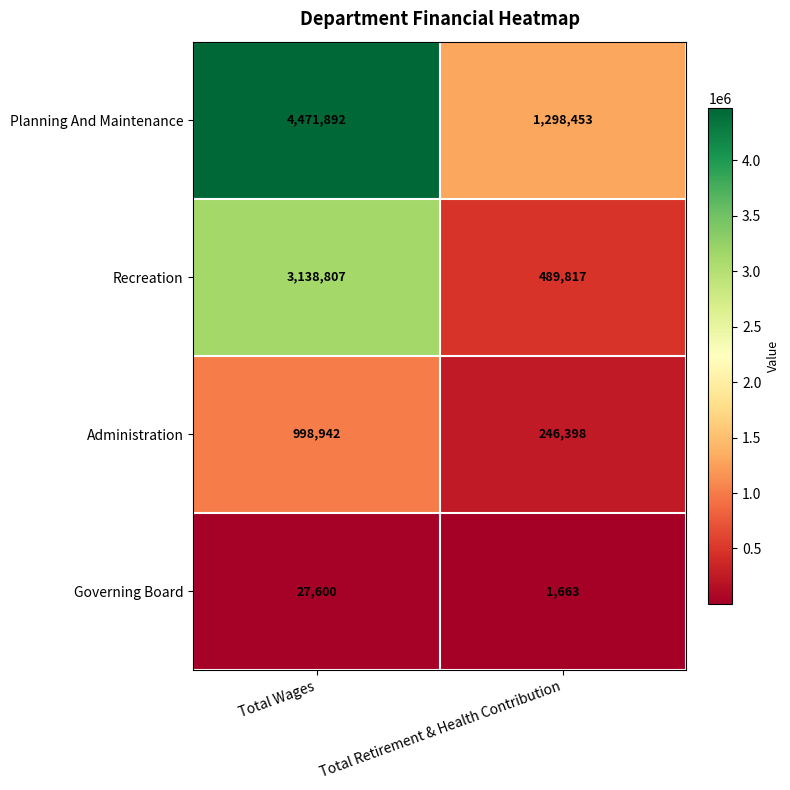

Read the Planning And Maintenance value at Total Wages, to the nearest 50.

4471900